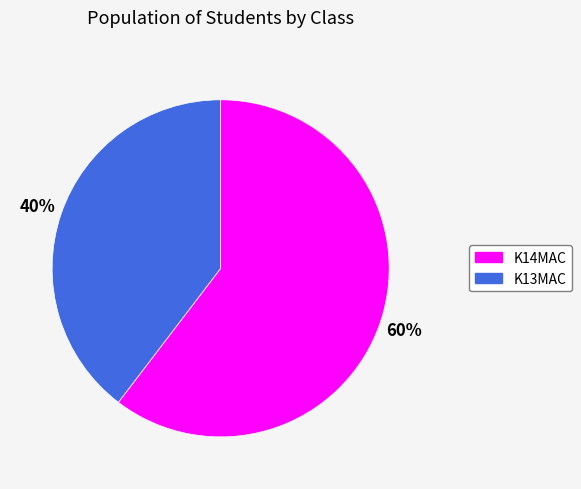

To the nearest percent, what percentage of the pie is K14MAC?

60%